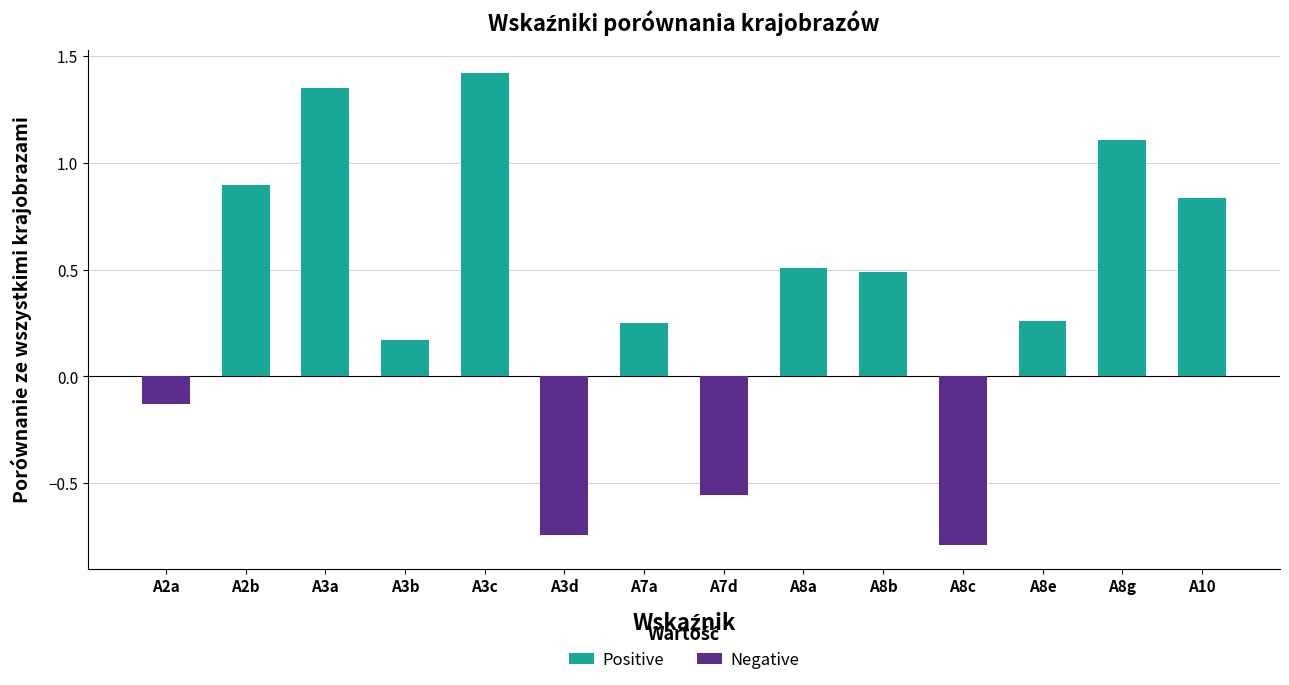

Is it true that Positive equals 1.5 at A2b?

False